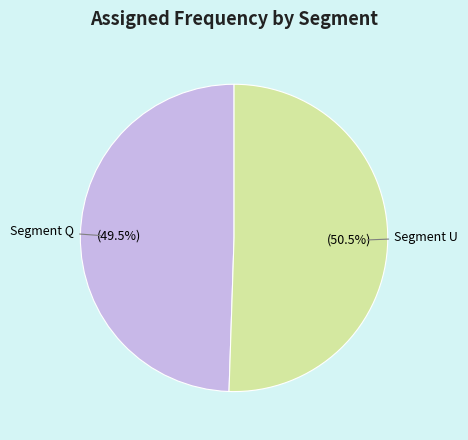

Count the number of slices in the pie.

2